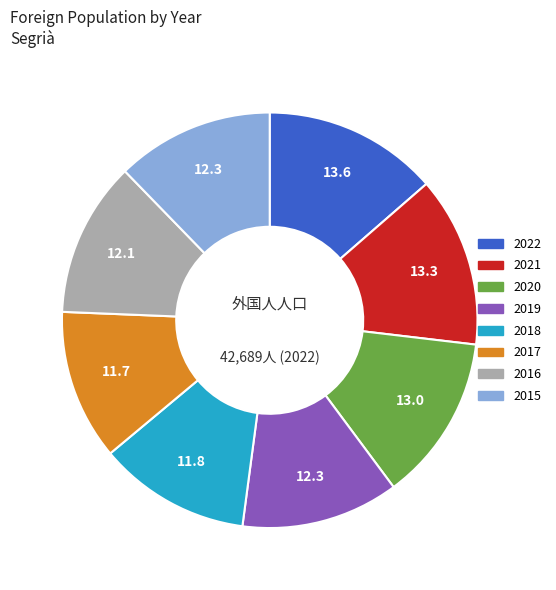

Combined, do 2021 and 2022 account for over 50%?

No